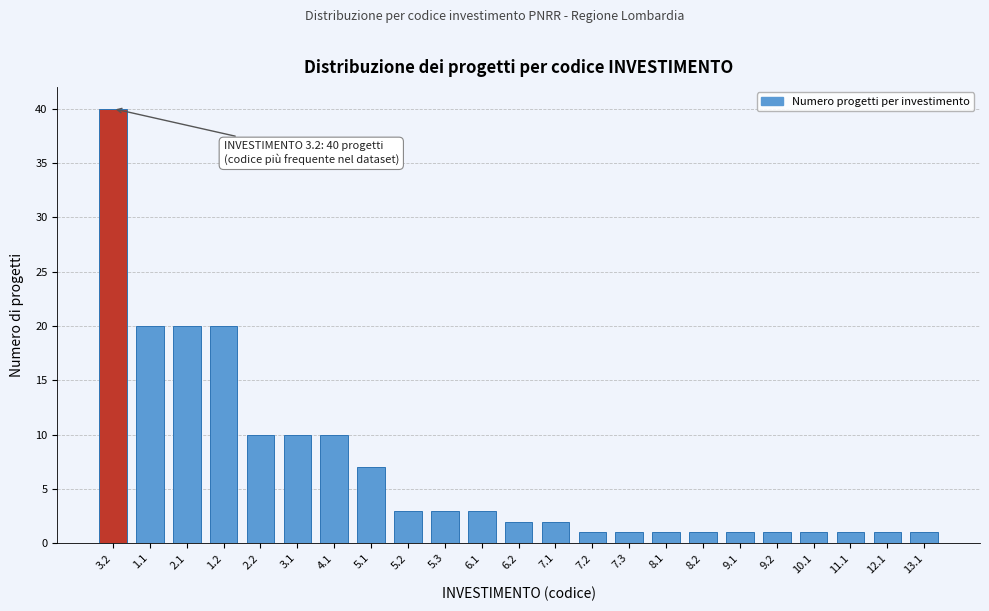

Reading left to right, extract all data points from this chart.

3.2=40	1.1=20	2.1=20	1.2=20	2.2=10	3.1=10	4.1=10	5.1=7	5.2=3	5.3=3	6.1=3	6.2=2	7.1=2	7.2=1	7.3=1	8.1=1	8.2=1	9.1=1	9.2=1	10.1=1	11.1=1	12.1=1	13.1=1